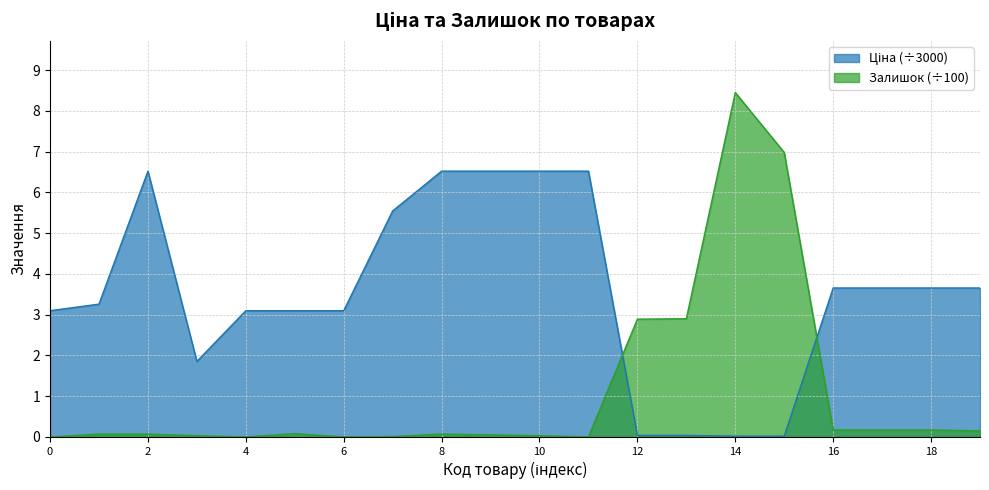

Which series has the widest spread of values?

Залишок (÷100)